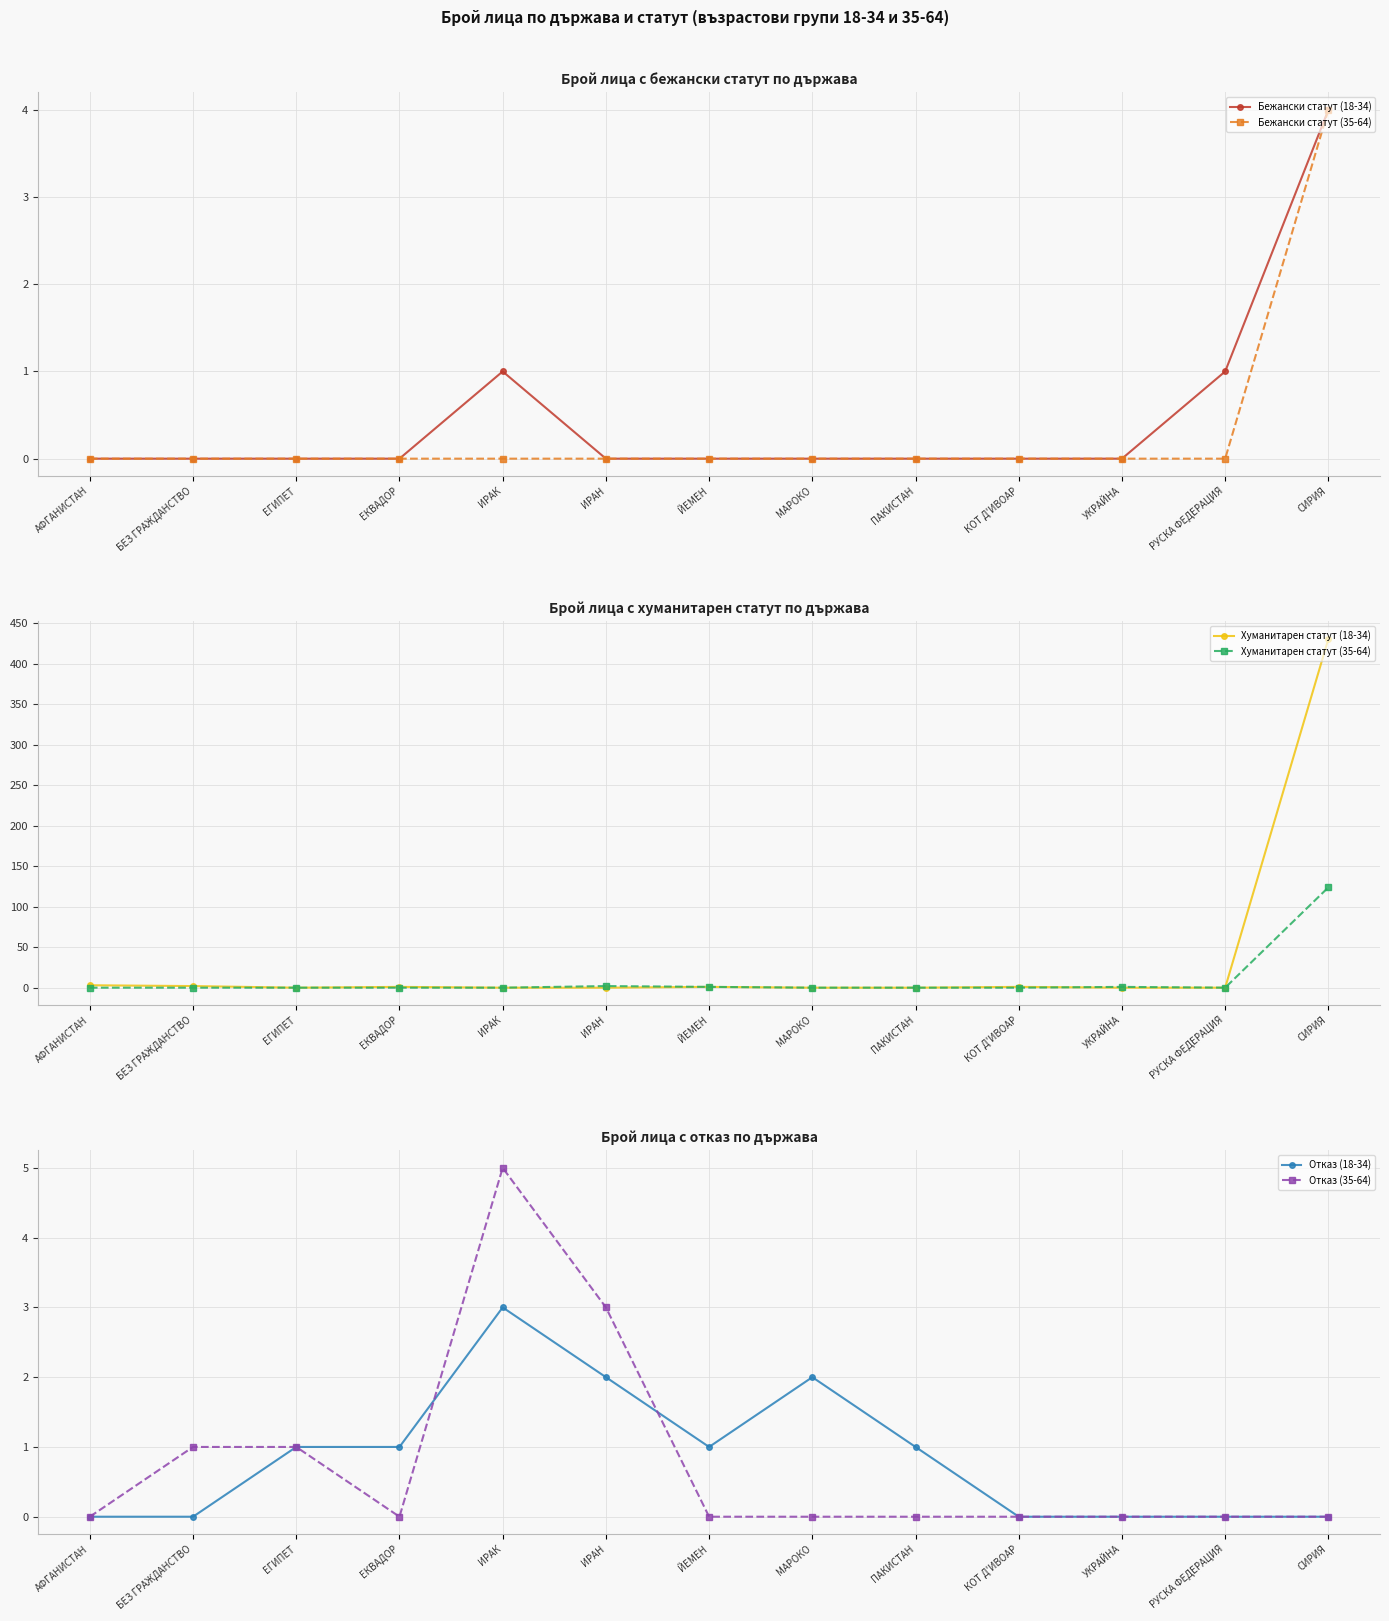

What are all the series names shown in the legend?

Бежански статут (18-34), Бежански статут (35-64), Хуманитарен статут (18-34), Хуманитарен статут (35-64), Отказ (18-34), Отказ (35-64)